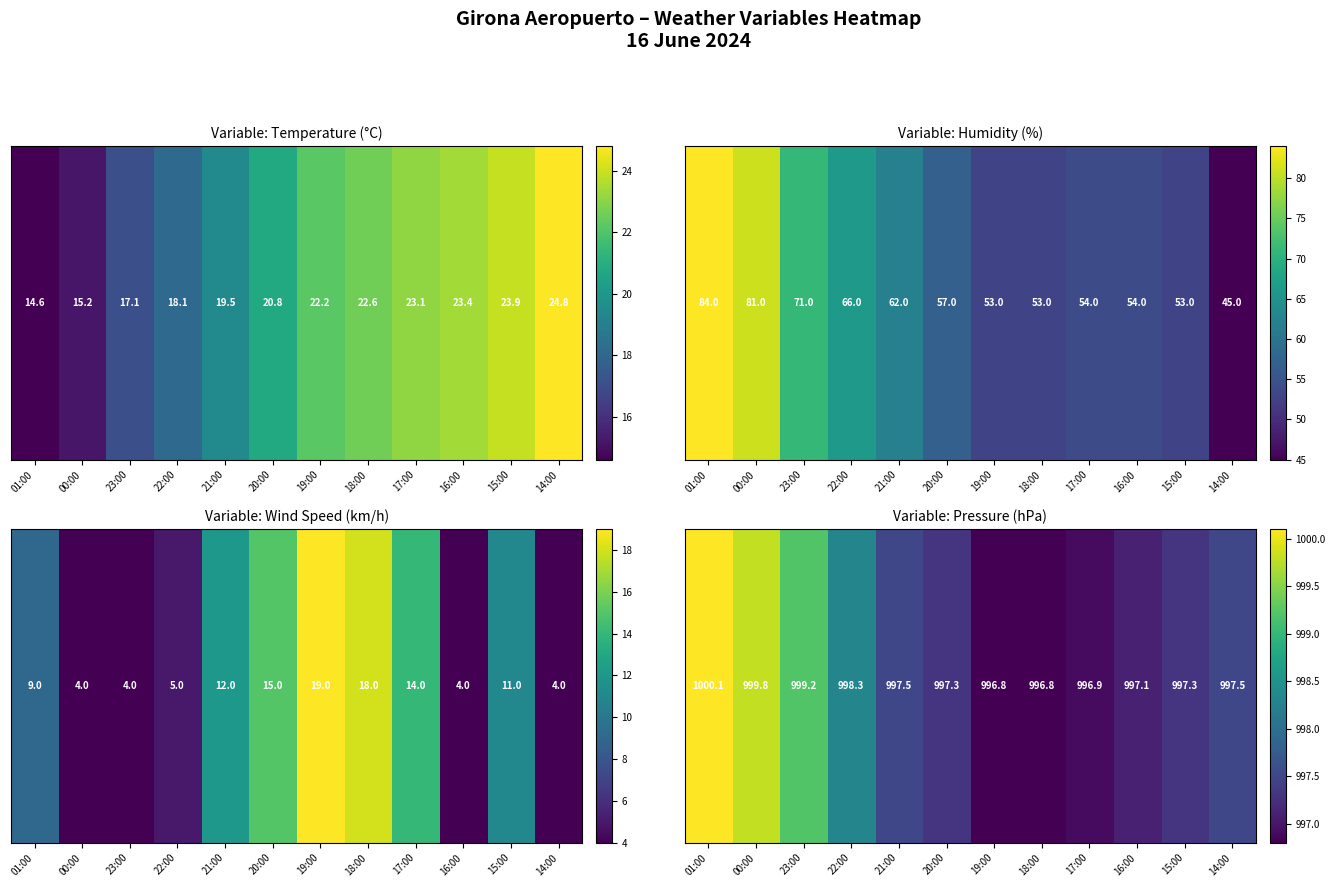

What is the difference between the maximum and minimum values?

3.3